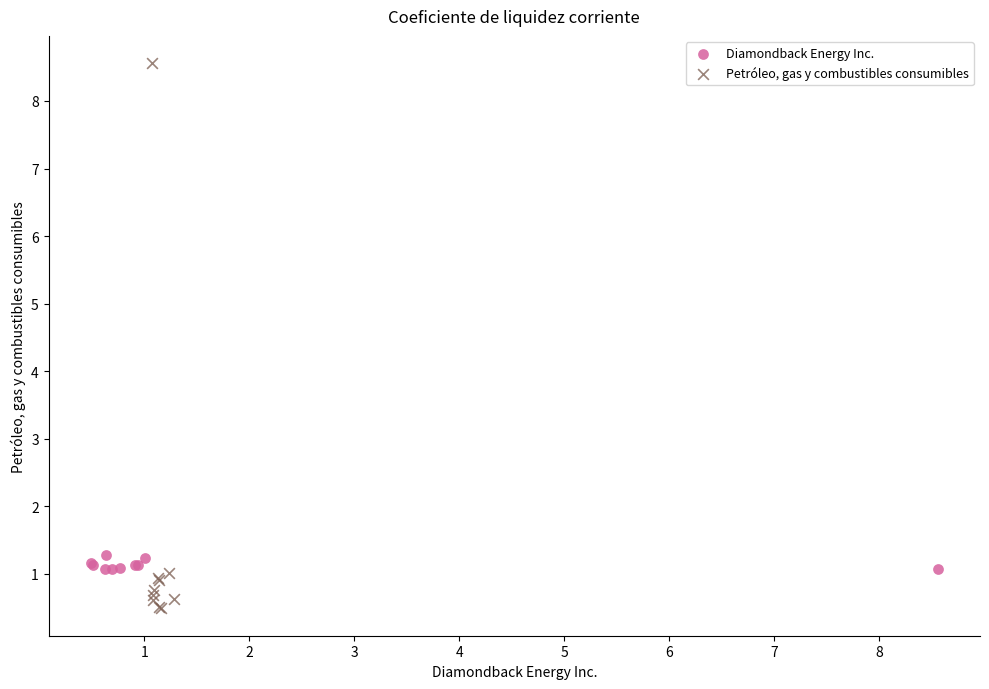

Which series reaches the maximum Y coordinate?

Petróleo, gas y combustibles consumibles